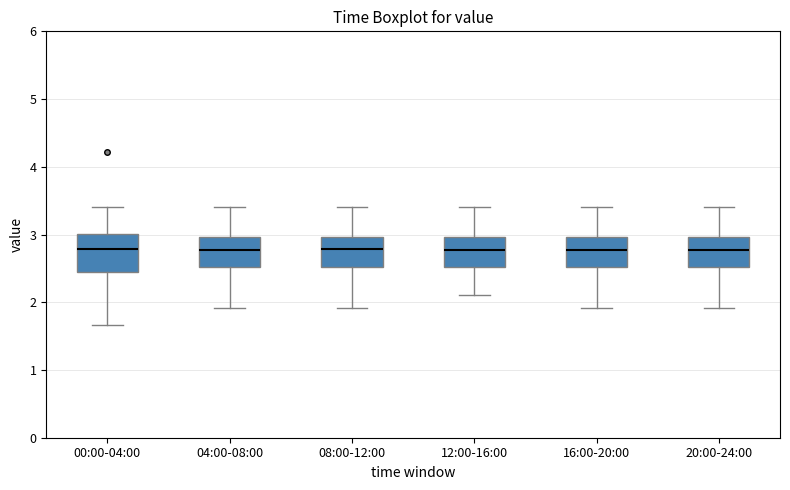

Where is the upper edge of the box for 12:00-16:00 on the y-axis? The values are not printed on the chart, so give them approximately, as read against the axis.

3.0